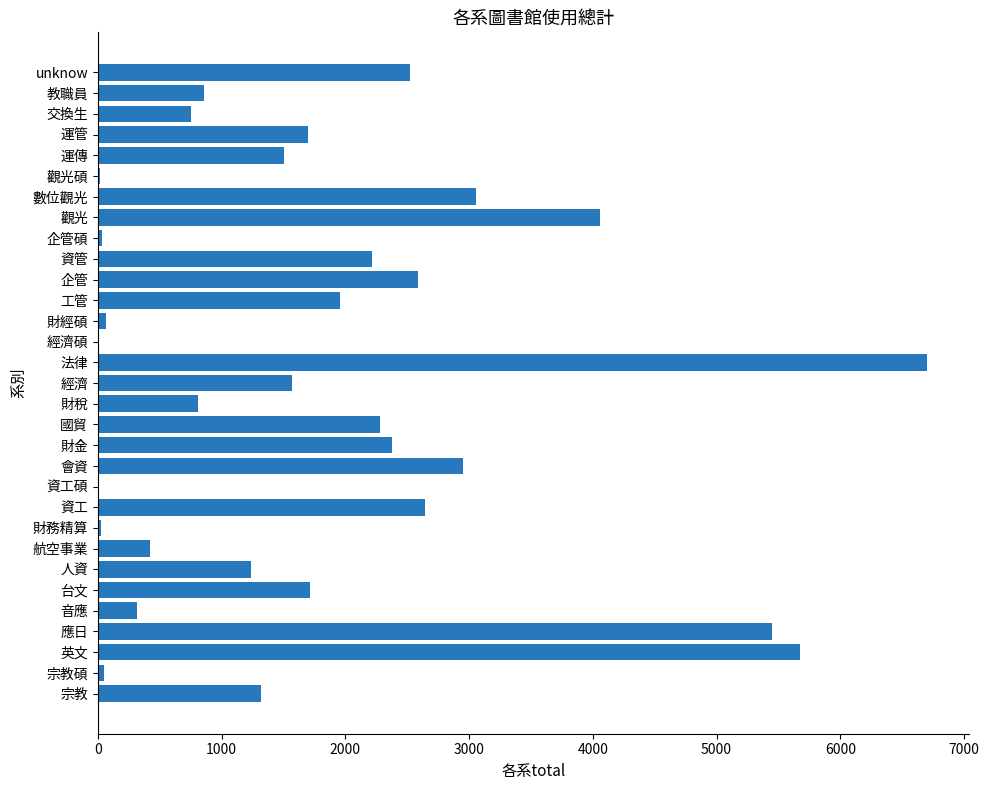

What is the sum of all values?

56891